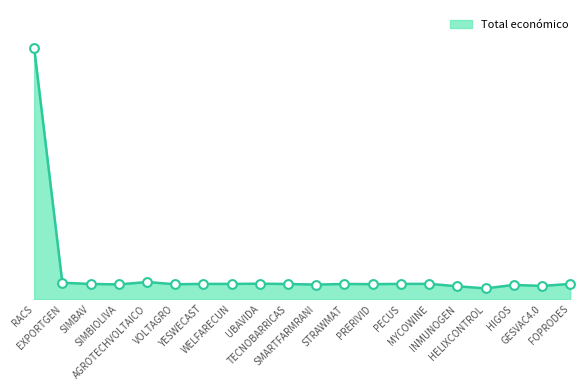

Does the chart have visible grid lines?

No